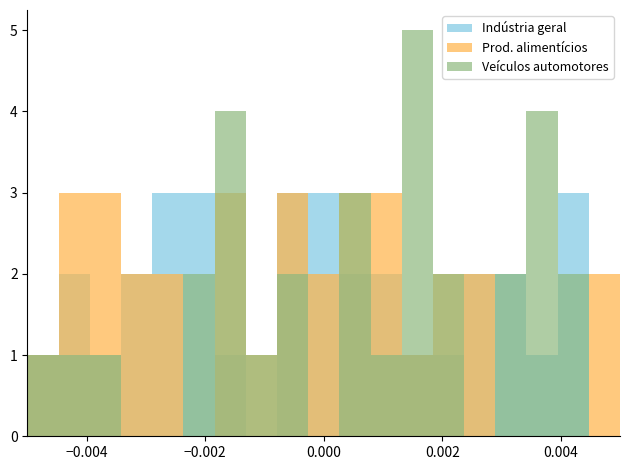

How many groups of bars are there?

19